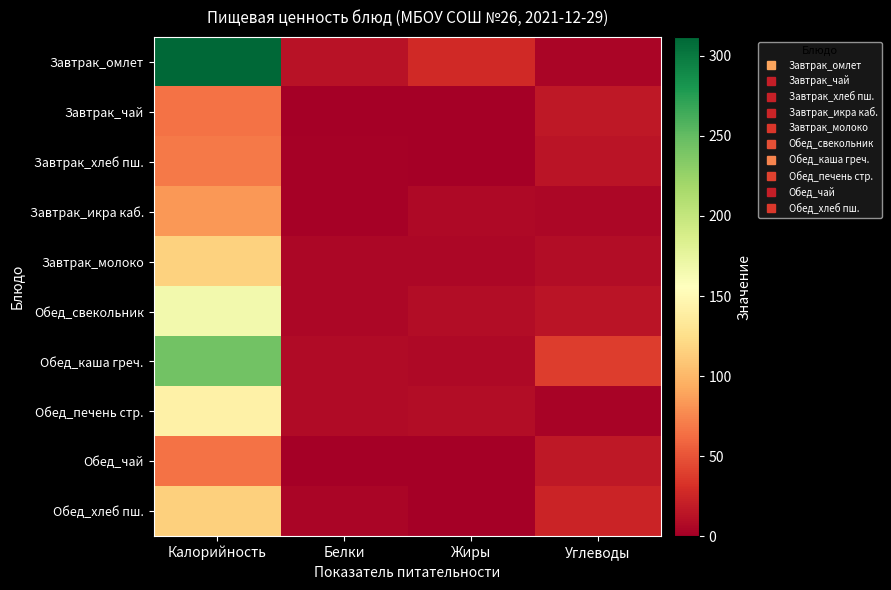

How many series are shown in this chart?

10